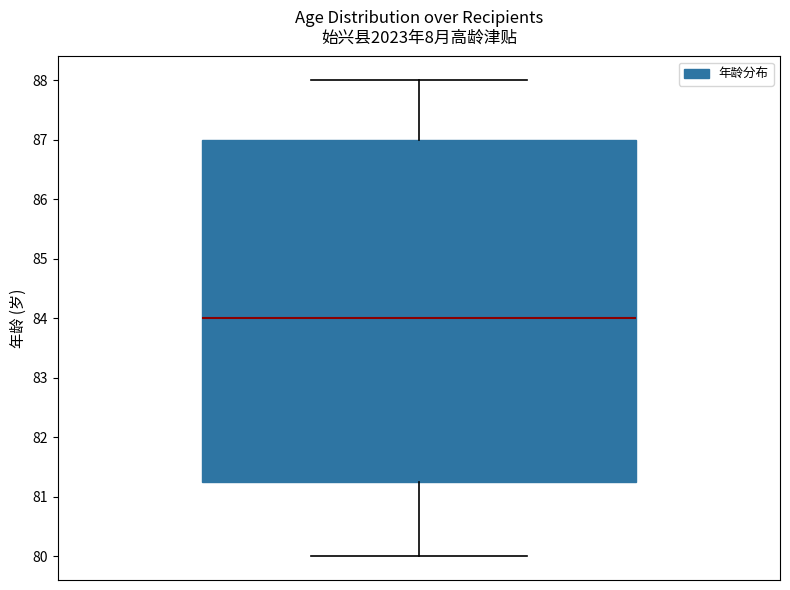

Read this box plot against the y-axis: the position of the median line, the range covered by the box, and the ends of both whiskers. The values are not printed on the chart, so give them approximately, as read against the axis.

median 84.0, box 81.3 to 87.0, whiskers 80.0 to 88.0